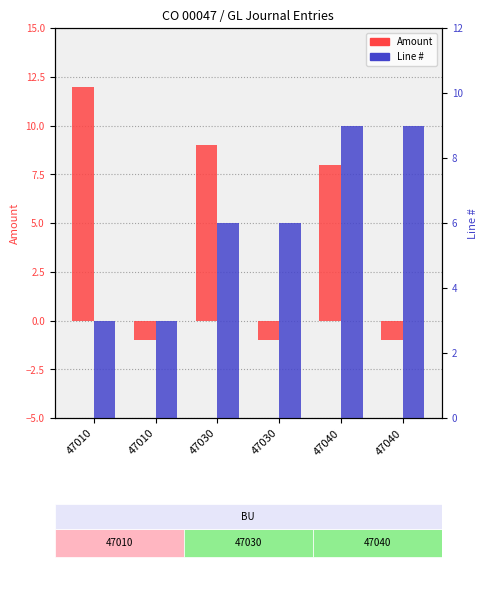

What is the total value across all series at 47040?

17